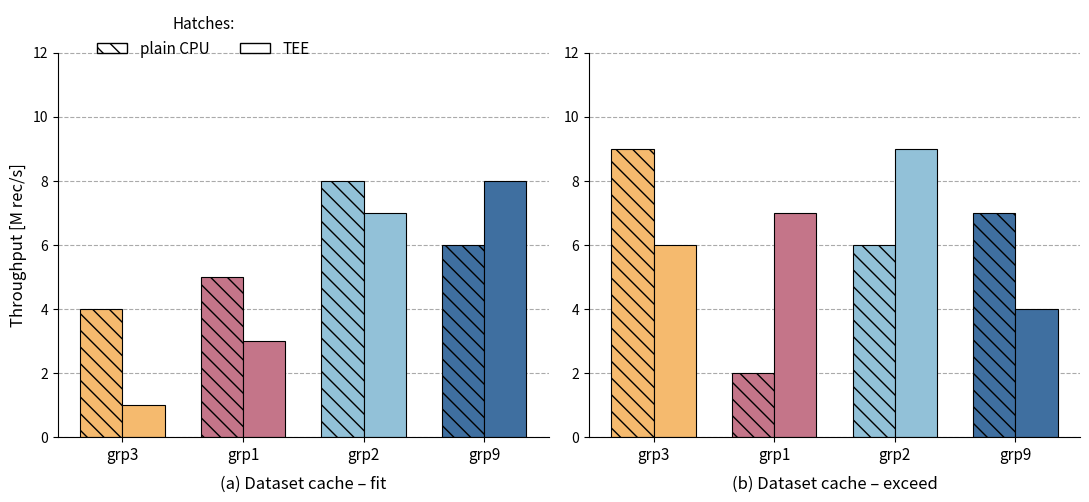

At which label does plain CPU first exceed 7?

grp3